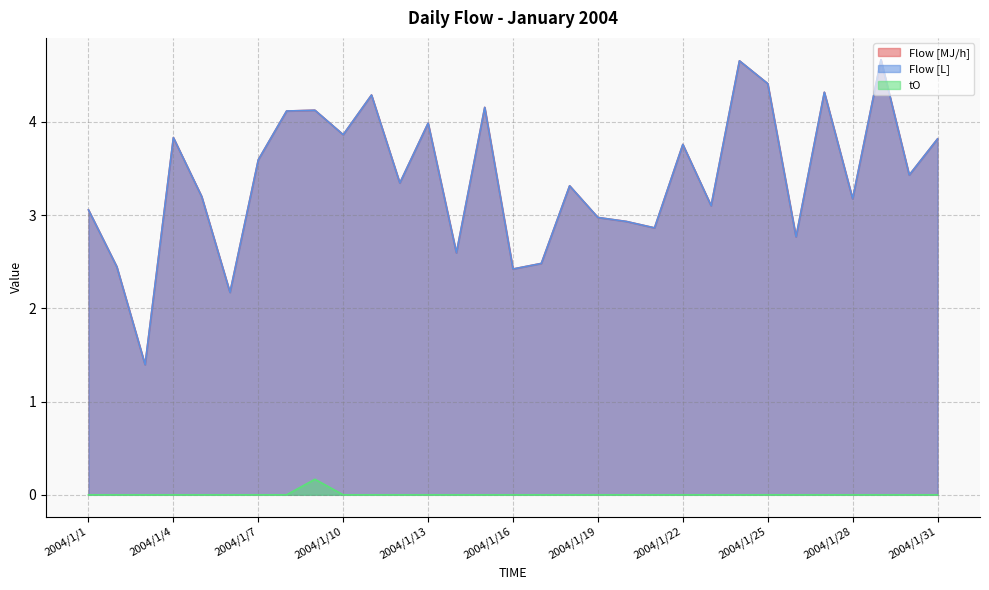

What is the difference between the second highest and second lowest values in the Flow [L] series?

2.5